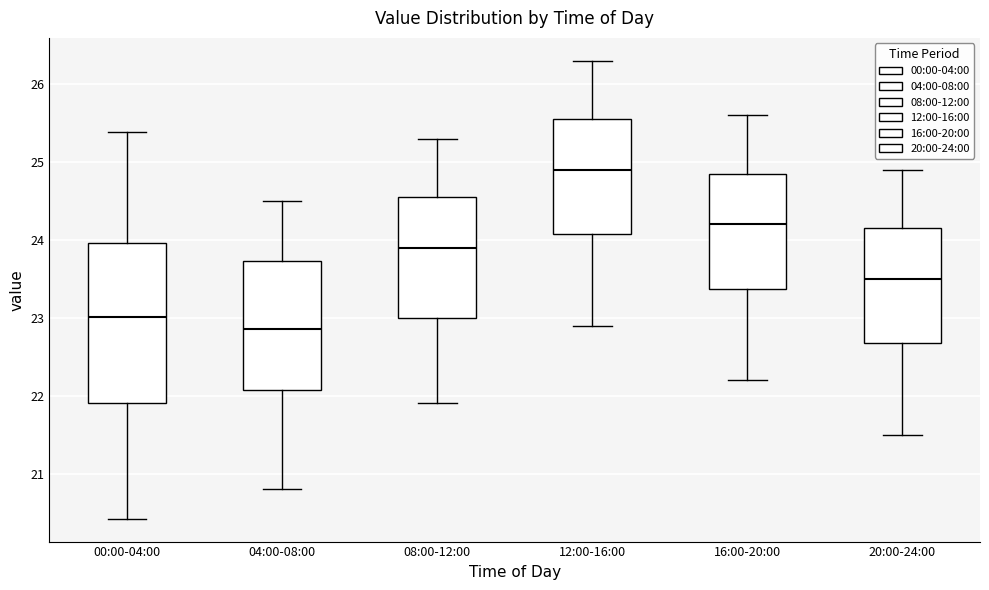

Comparing the boxes themselves (not the whiskers), which one is the tallest?

00:00-04:00